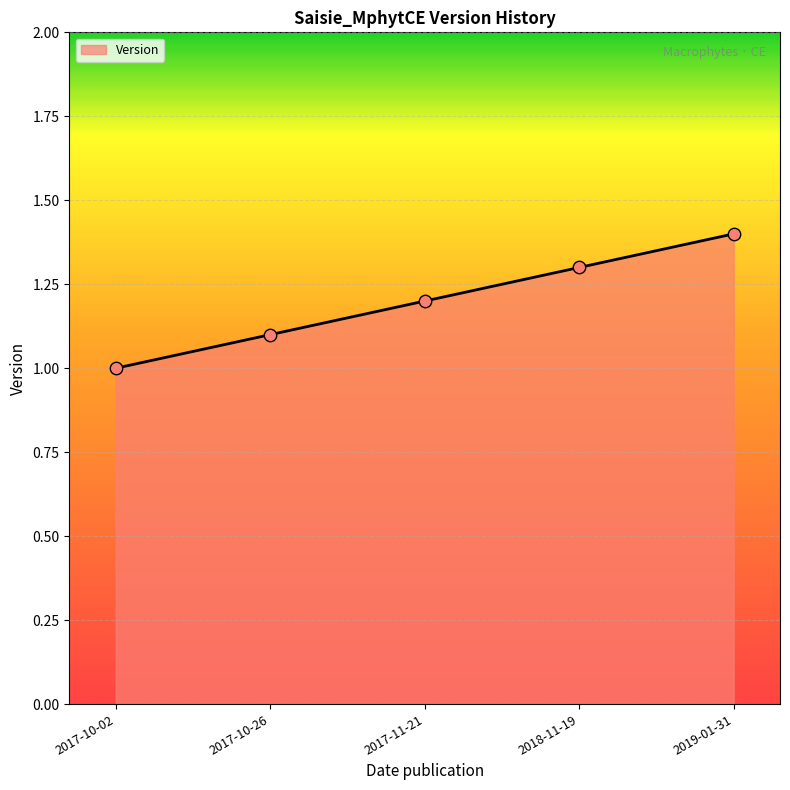

Which has a higher value, 2017-10-02 or 2017-10-26?

2017-10-26